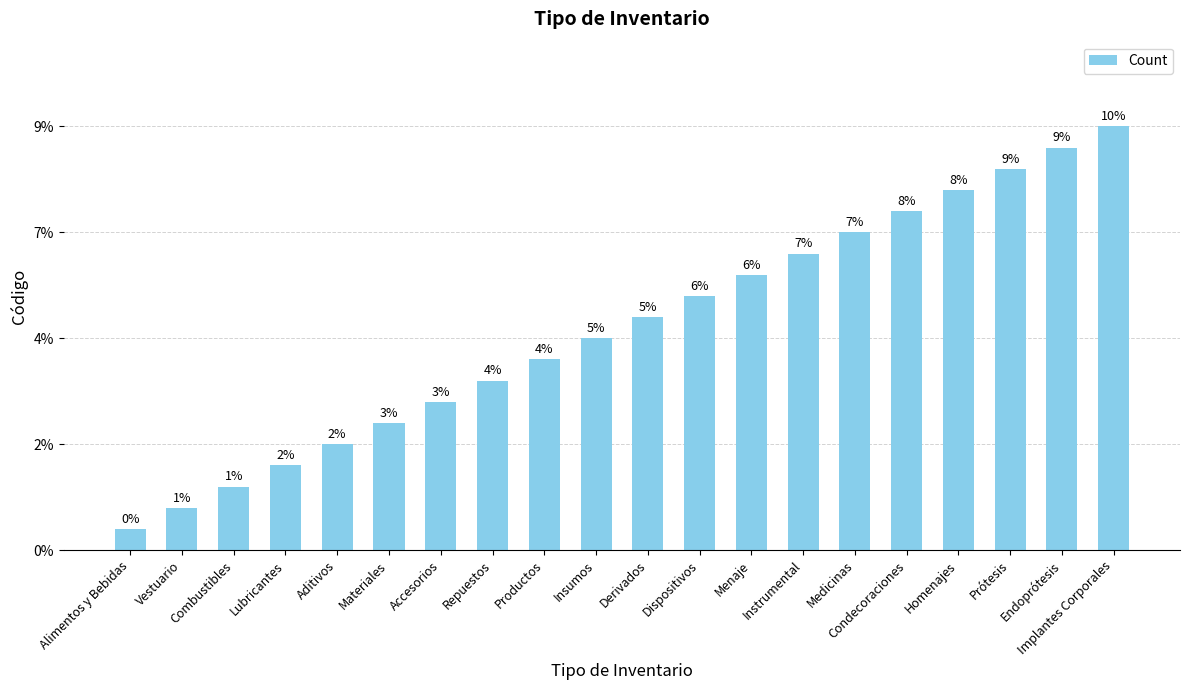

Rank the categories by value from lowest to highest.

Alimentos y Bebidas, Vestuario, Combustibles, Lubricantes, Aditivos, Materiales, Accesorios, Repuestos, Productos, Insumos, Derivados, Dispositivos, Menaje, Instrumental, Medicinas, Condecoraciones, Homenajes, Prótesis, Endoprótesis, Implantes Corporales